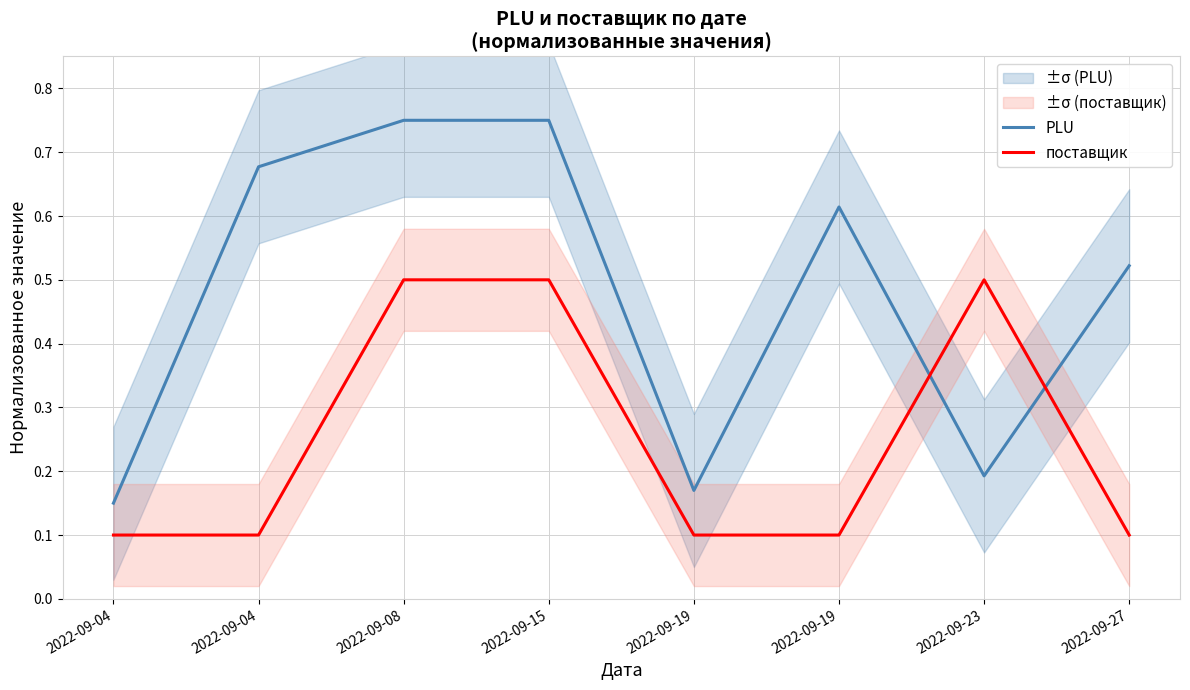

What is the difference between the maximum and minimum values in the PLU series?

0.6